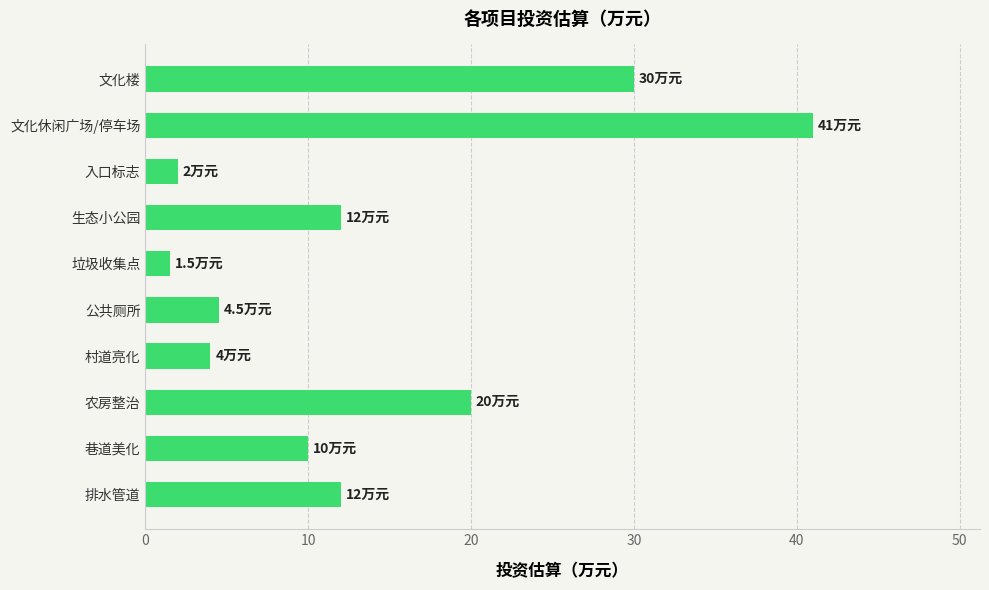

Is it true that the value at 生态小公园 is 12.0?

True